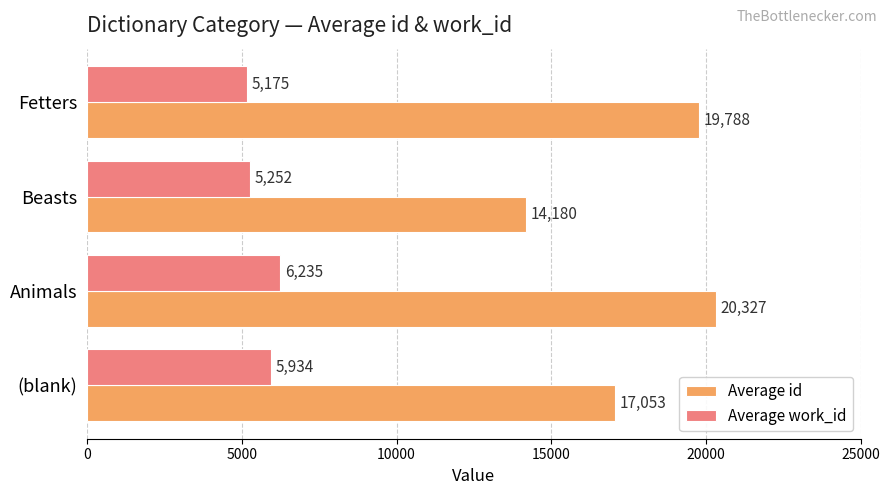

What is the spread (max minus min) of values at Beasts?

8928